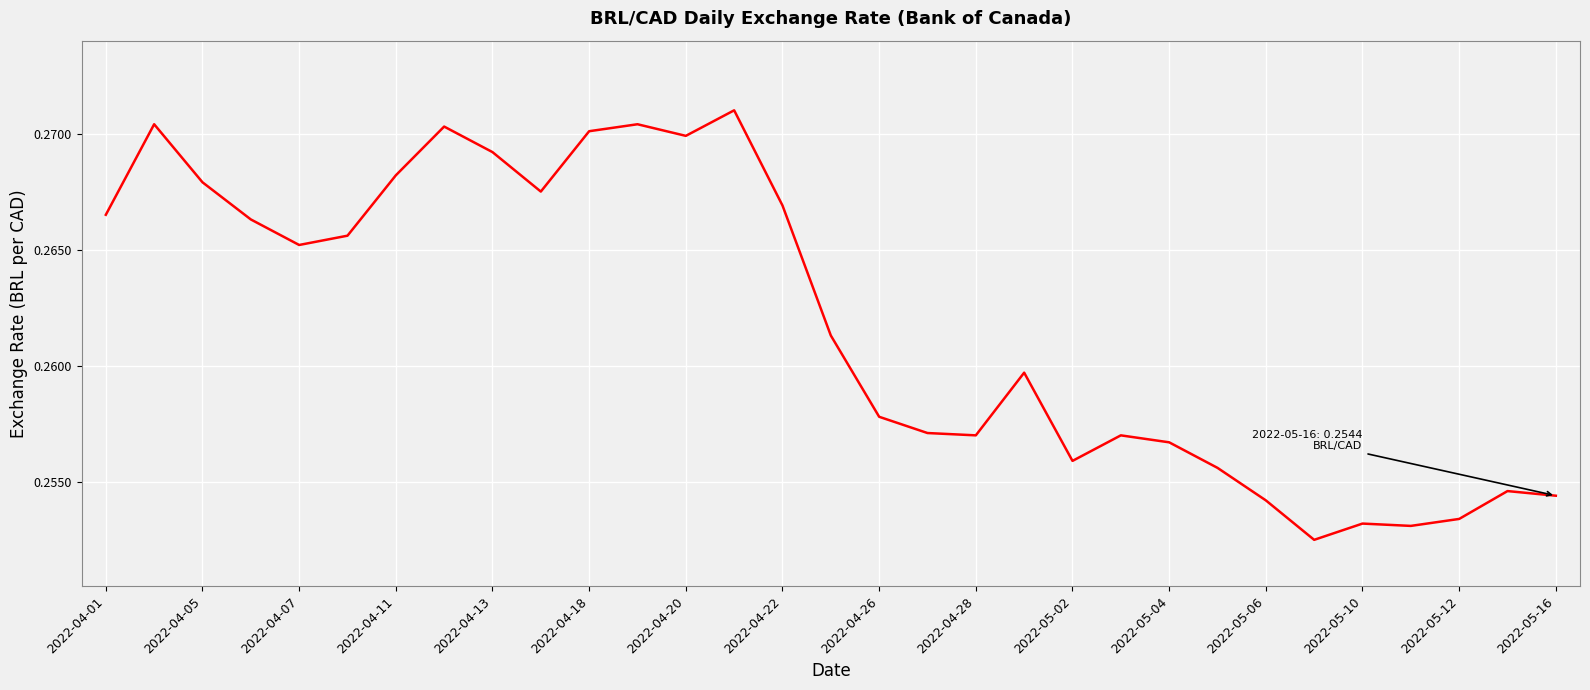

Where is the data nearest to the value 0?

25